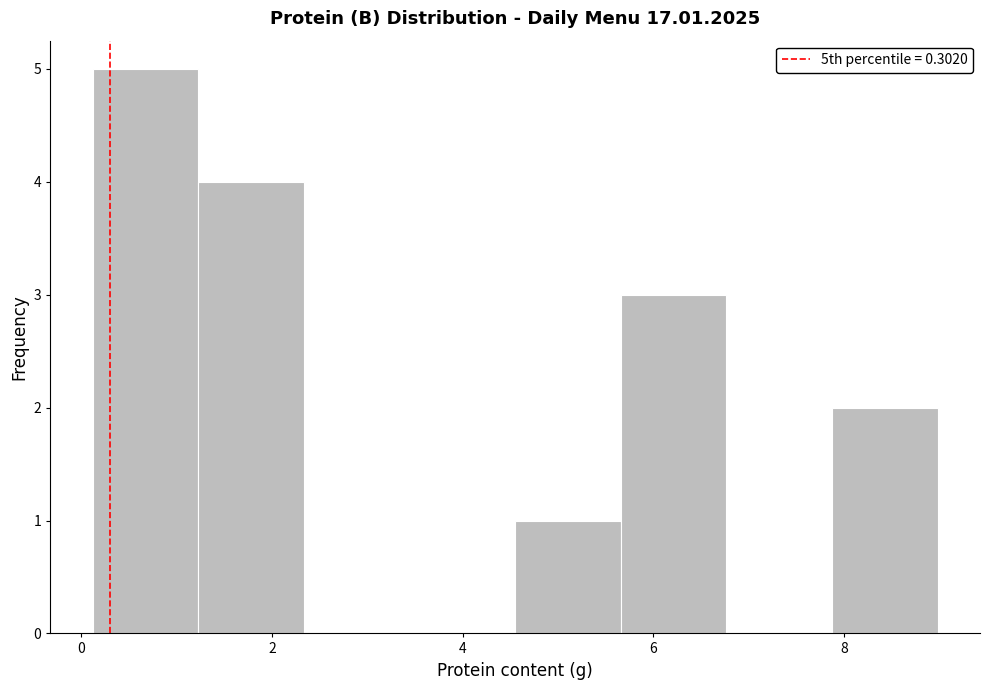

Reading left to right, list every bar in this chart as the range it spans on the x-axis followed by its height. Neither the bar edges nor the heights are printed on the chart, so give them approximately, as read against the axes.

0.2 to 1.2: 5
1.2 to 2.4: 4
2.4 to 3.4: 0
3.4 to 4.6: 0
4.6 to 5.6: 1
5.6 to 6.8: 3
6.8 to 7.8: 0
7.8 to 9.0: 2